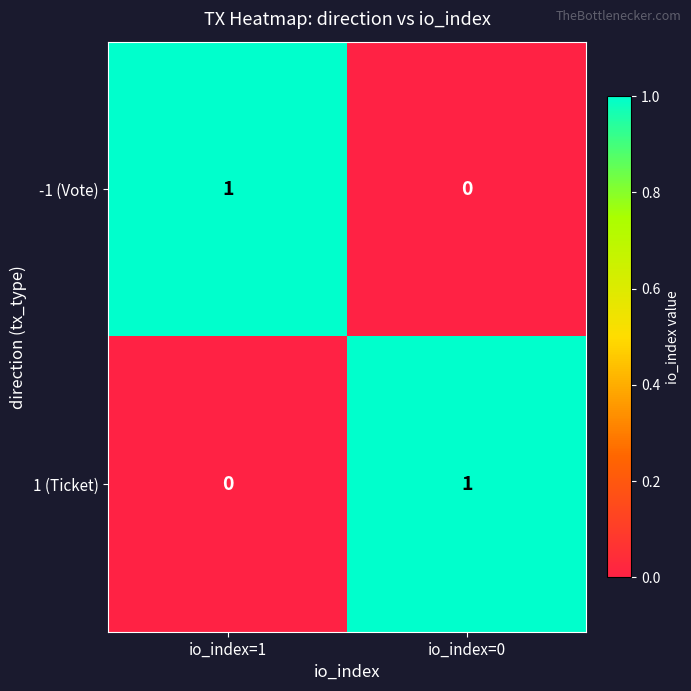

Rank the categories by -1 (Vote) value from lowest to highest.

io_index=0, io_index=1